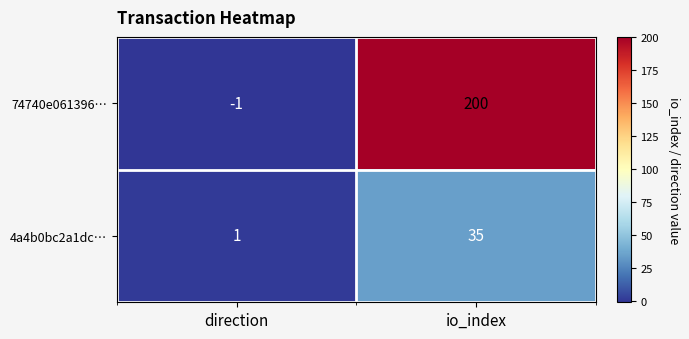

The 4a4b0bc2a1dc… series shows 35 at io_index. True or false?

True